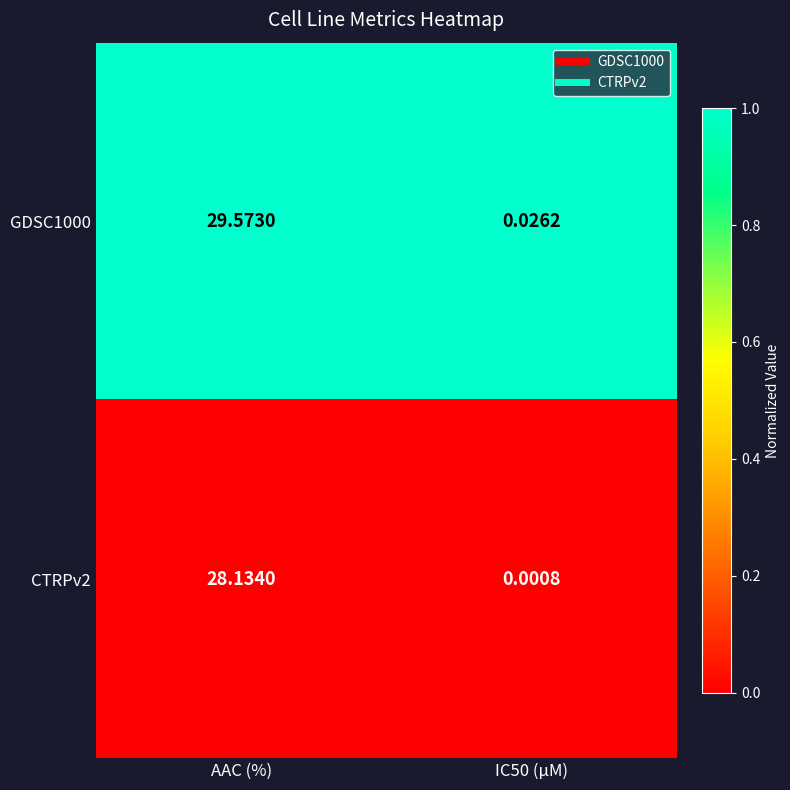

Is the value of CTRPv2 at IC50 (µM) greater than the value of GDSC1000 at IC50 (µM)?

No